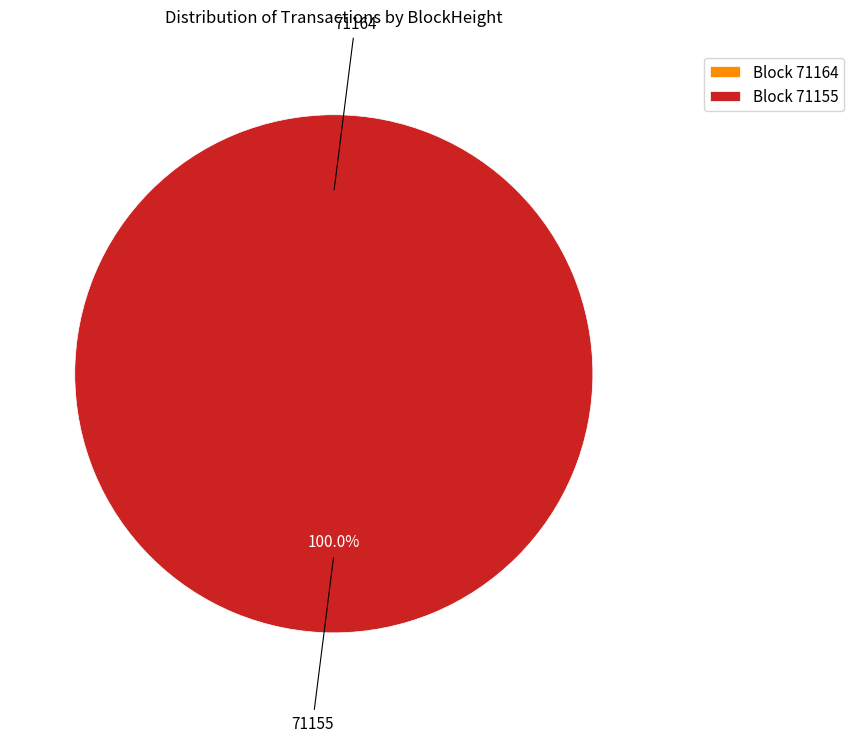

Rank the categories by value from highest to lowest.

71155, 71164